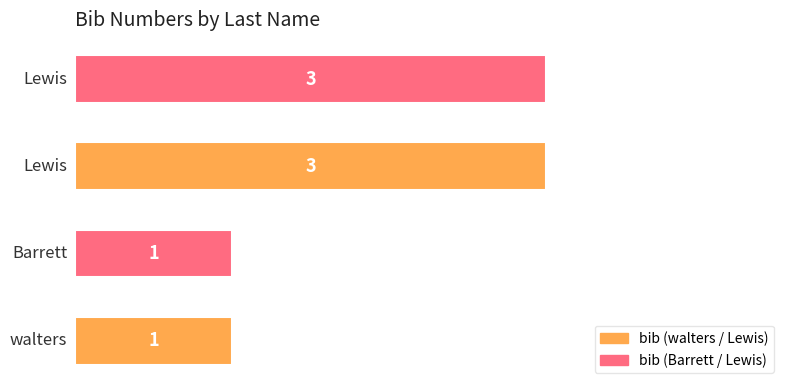

What is the sum of all values?

8